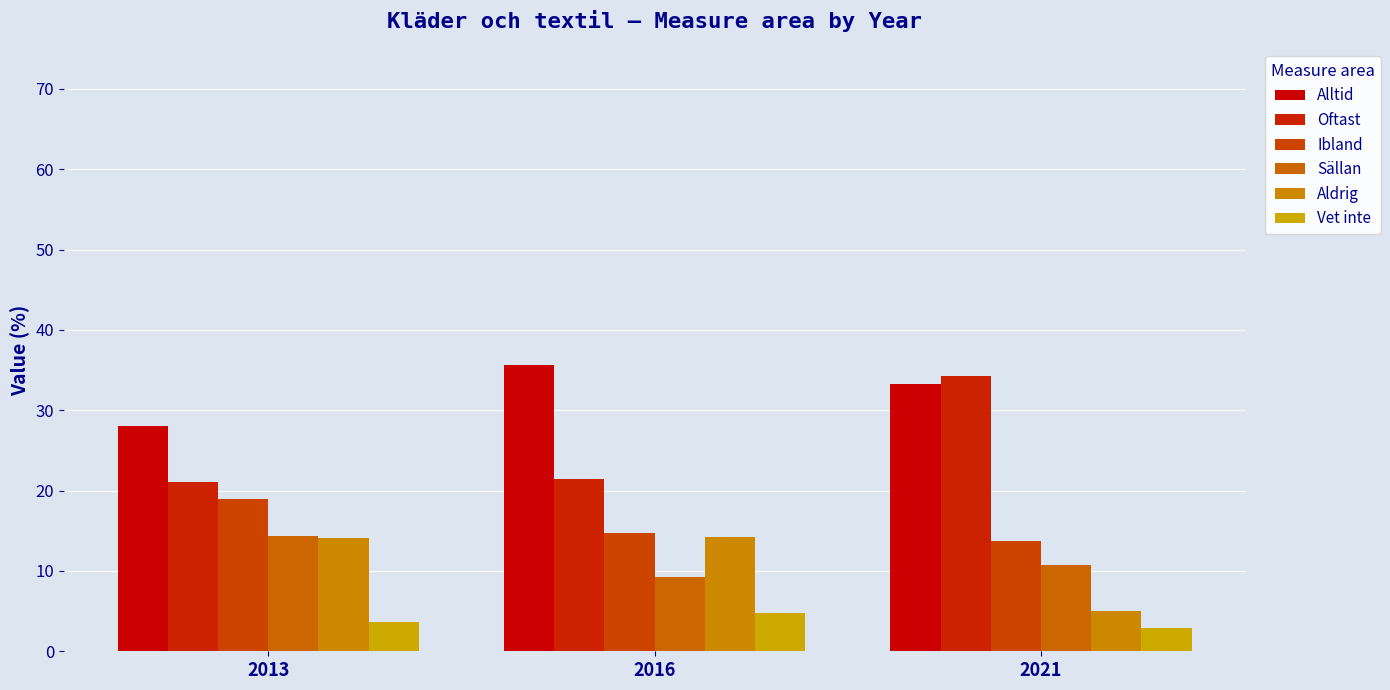

How many bars are there in each group?

6